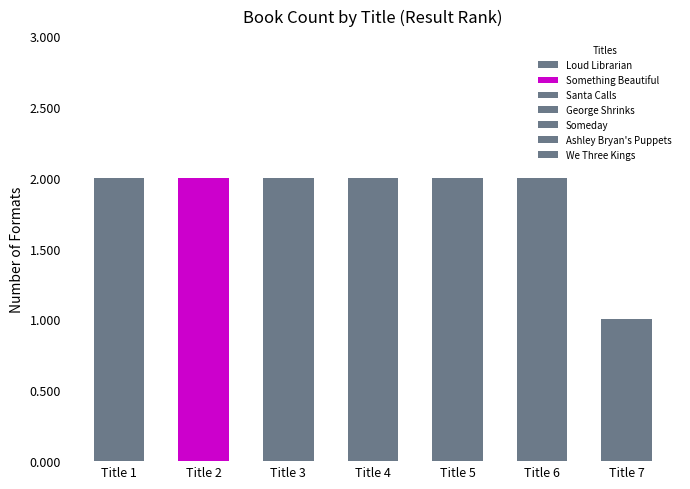

Which category has the lowest value across all series?

We Three Kings